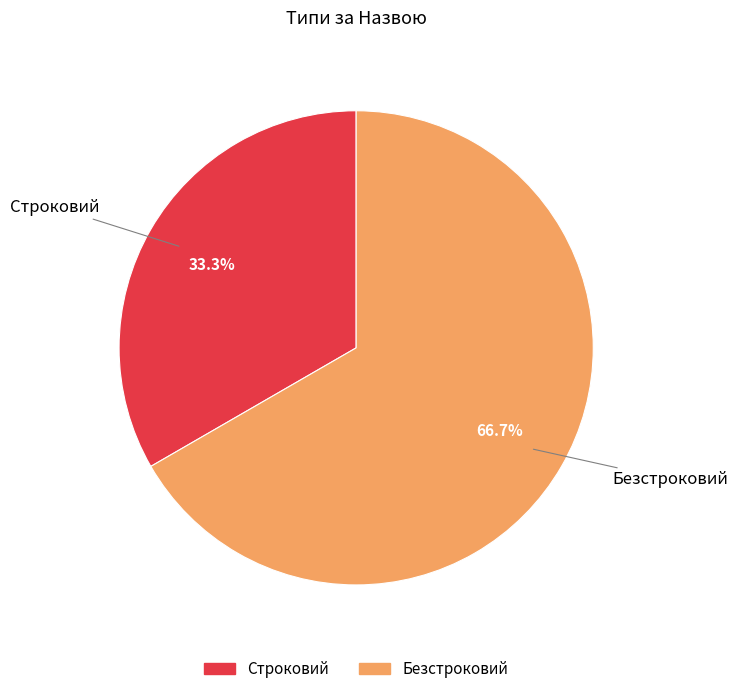

Does Безстроковий account for over 50% of the chart?

Yes